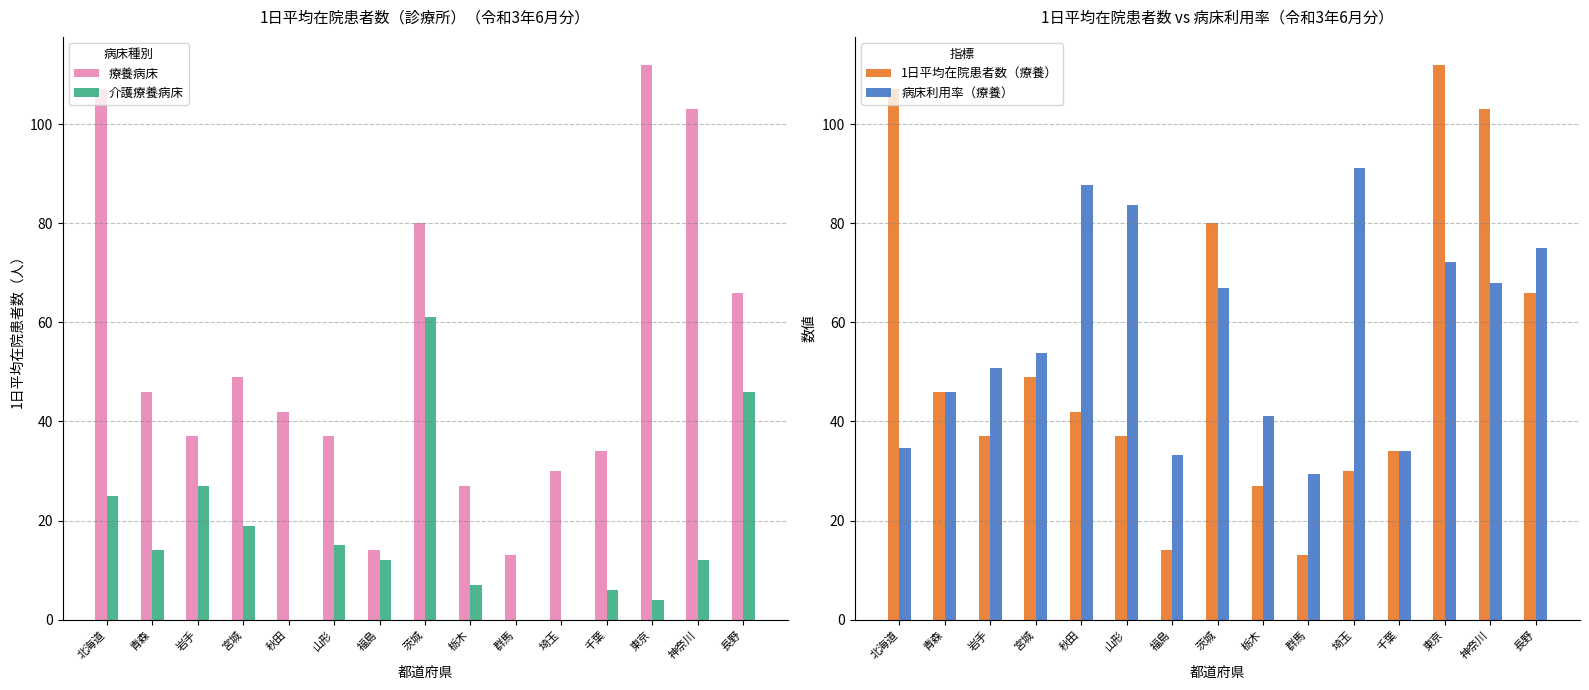

True or false: 介護療養病床 has a value of 19.0 at 宮城.

True